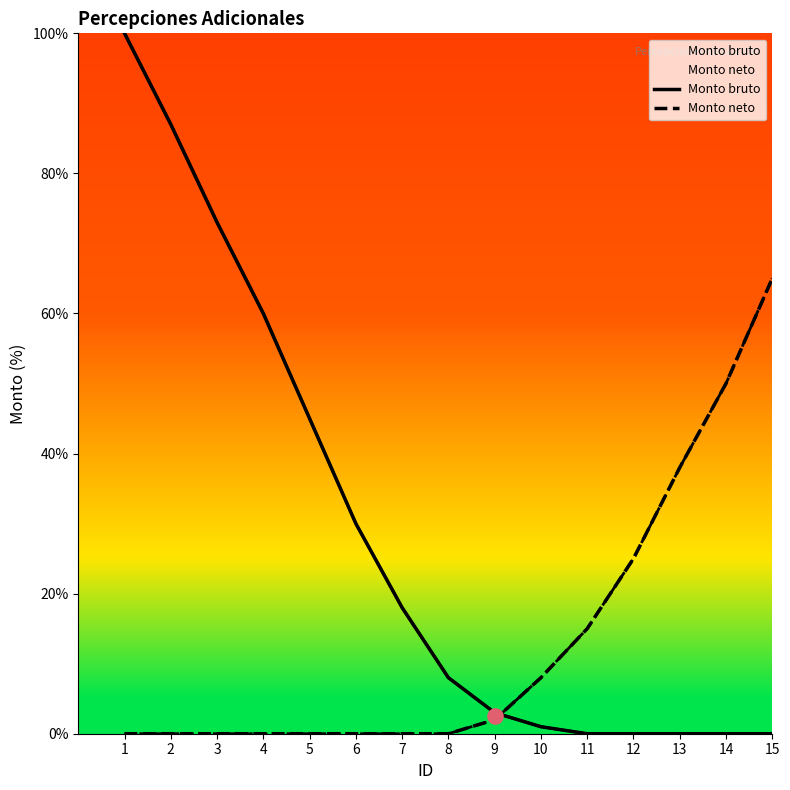

Is the value of Monto bruto at 4 greater than the value of Monto neto at 14?

Yes